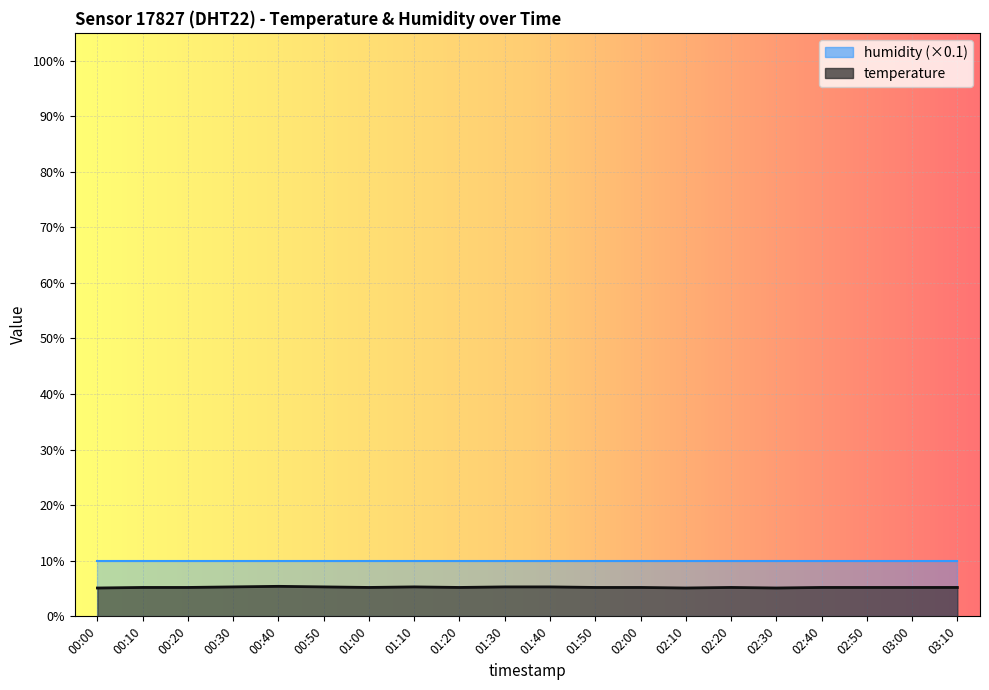

Reading right to left, what are all the values shown in this chart?

5.2	5.2	5.2	5.2	5.1	5.2	5.1	5.2	5.2	5.3	5.3	5.2	5.3	5.2	5.3	5.4	5.3	5.2	5.2	5.1